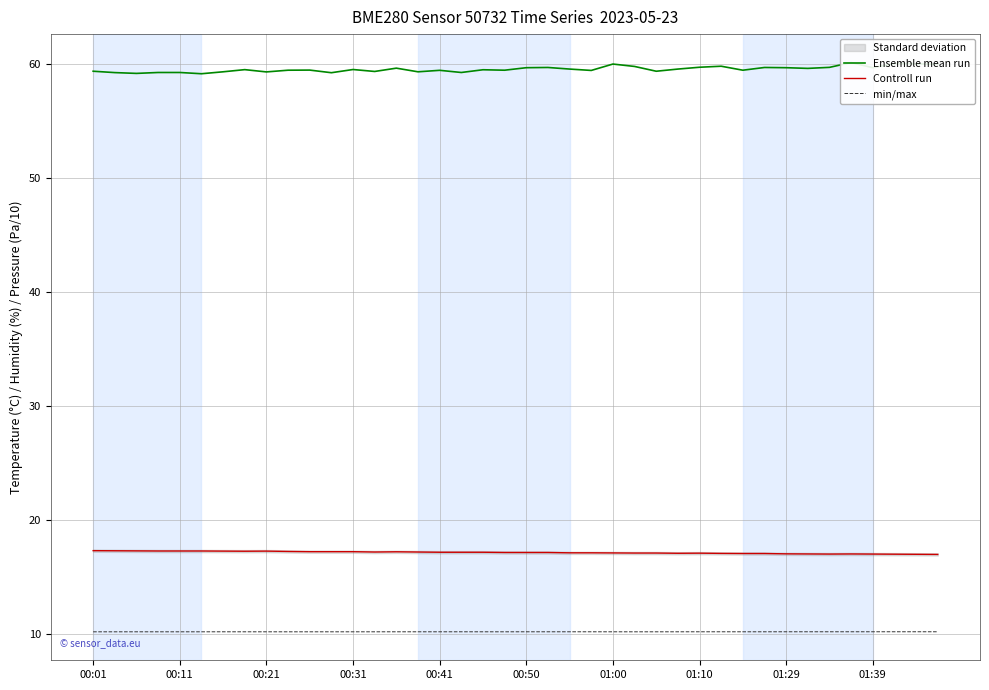

True or false: min/max and Controll run intersect in this chart.

False